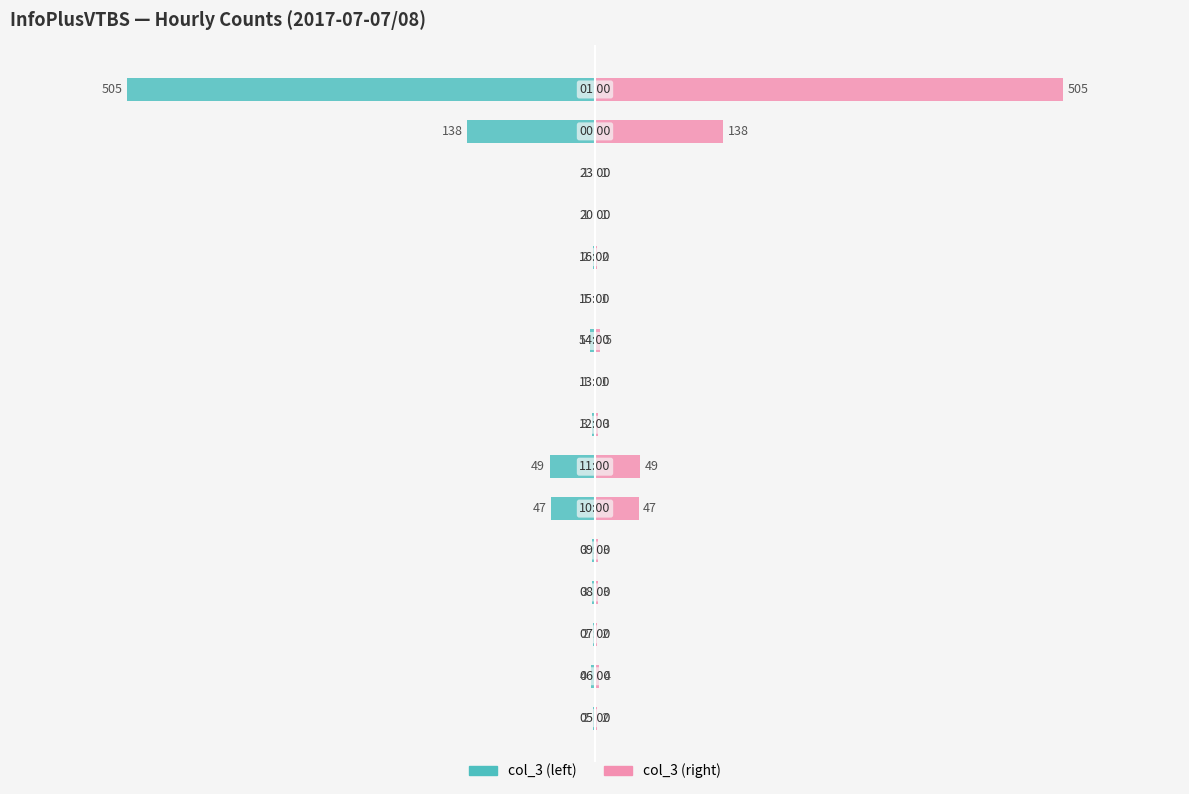

What is the difference between the maximum and second lowest values in the col_3 (right) series?

504